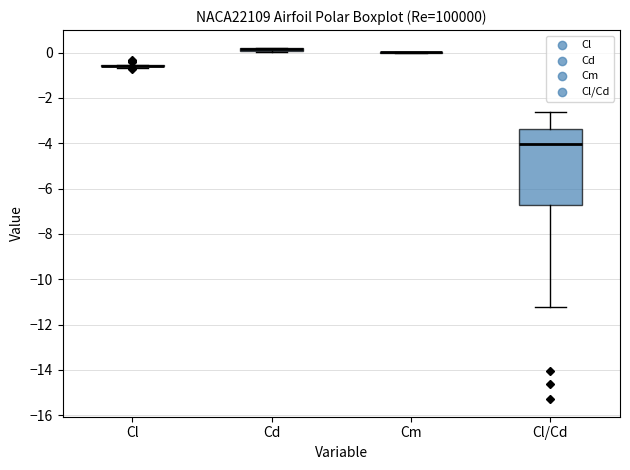

Comparing the boxes themselves (not the whiskers), which one is the tallest?

Cl/Cd